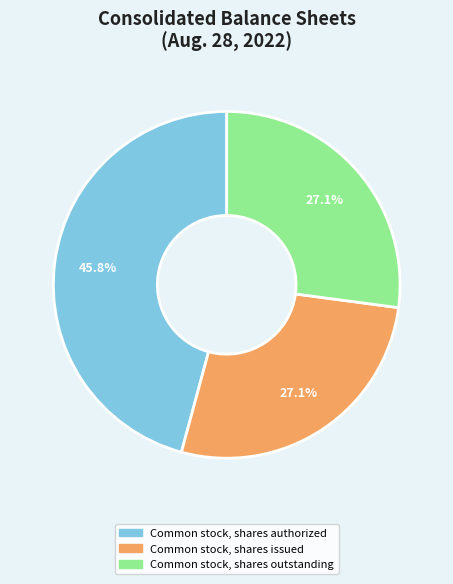

Count the number of slices in the pie.

3